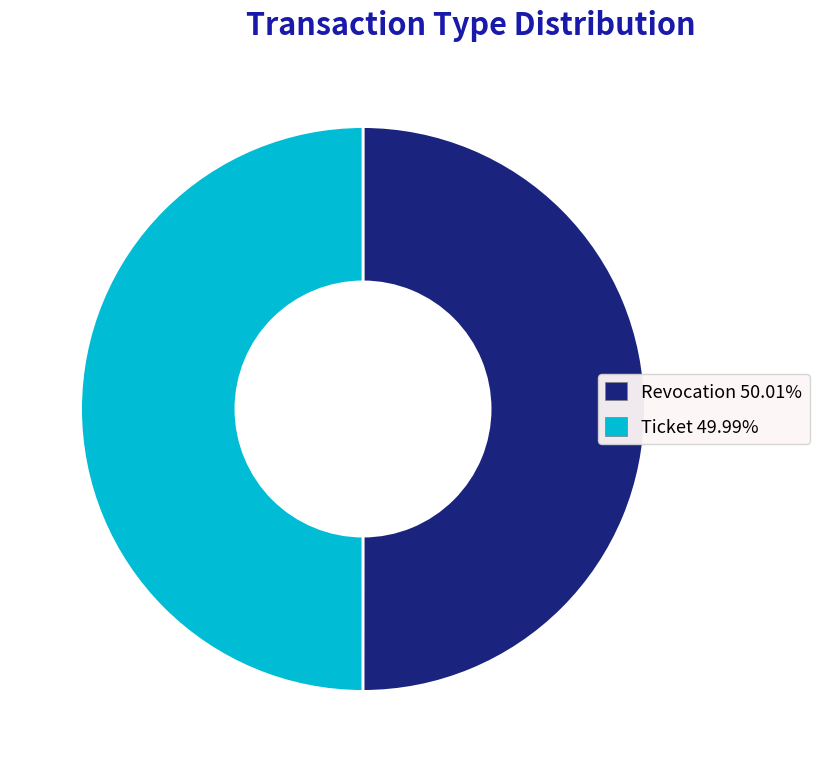

What is the ratio of the value at Ticket 49.99% to the value at Revocation 50.01%?

1.0